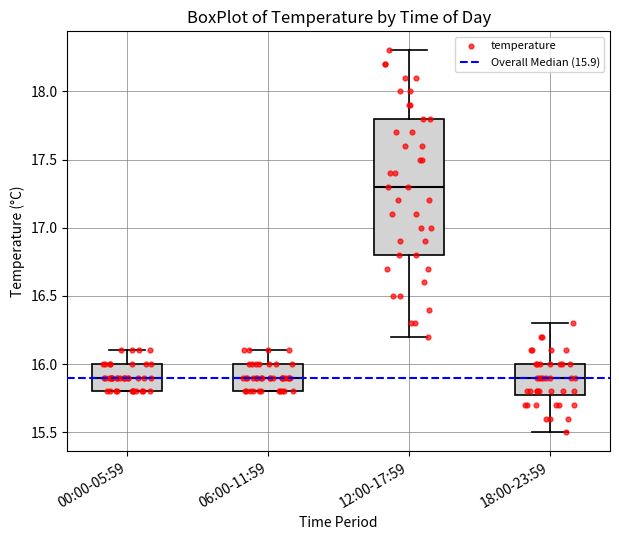

Reading left to right, transcribe this box plot: for each box, give where its median line is, the range the box spans, and where its two whiskers end, as read against the y-axis. The values are not printed on the chart, so give them approximately, as read against the axis.

00:00-05:59: median 15.9, box 15.8 to 16.0, whiskers 15.8 to 16.1
06:00-11:59: median 15.9, box 15.8 to 16.0, whiskers 15.8 to 16.1
12:00-17:59: median 17.3, box 16.8 to 17.8, whiskers 16.2 to 18.3
18:00-23:59: median 15.9, box 15.8 to 16.0, whiskers 15.5 to 16.3